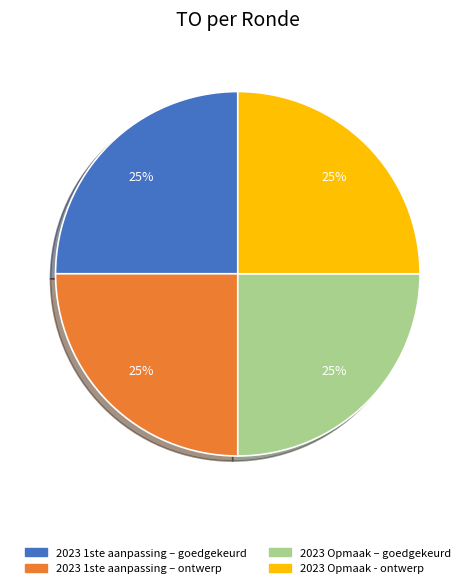

To the nearest percent, what is the average slice percentage?

25%